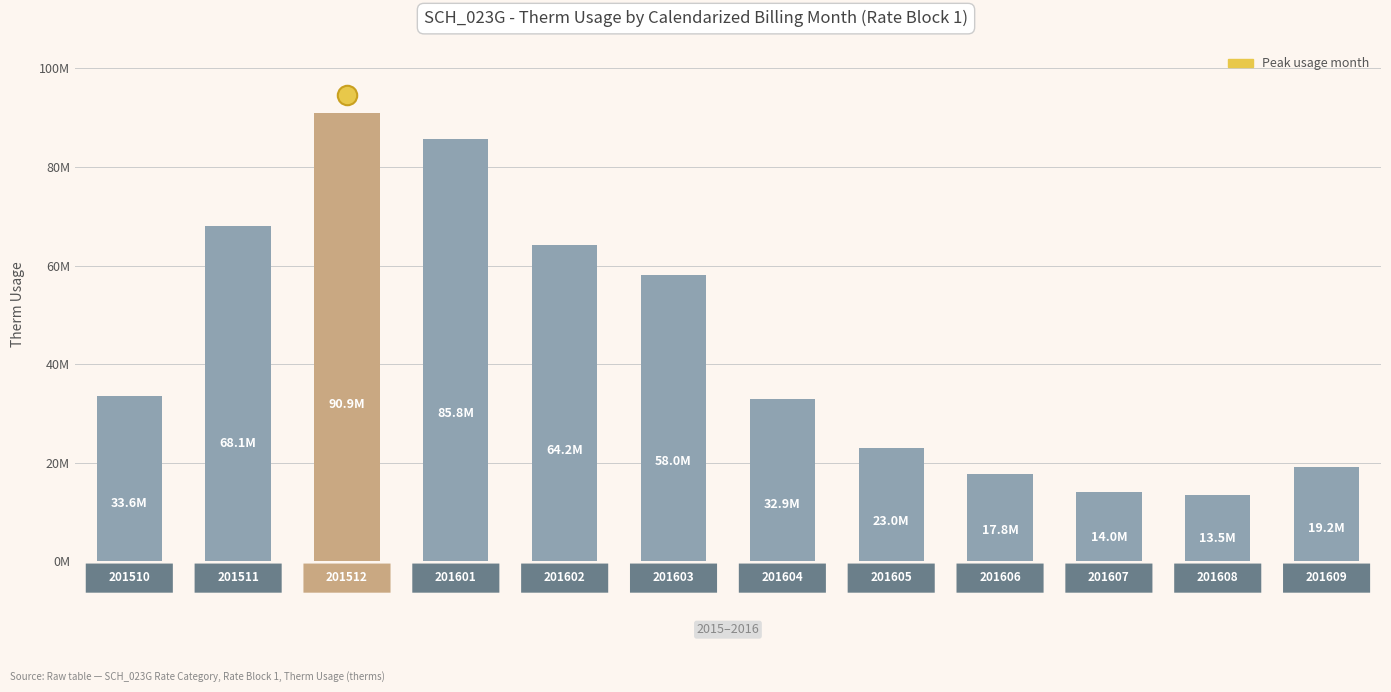

Are the bars horizontal?

No